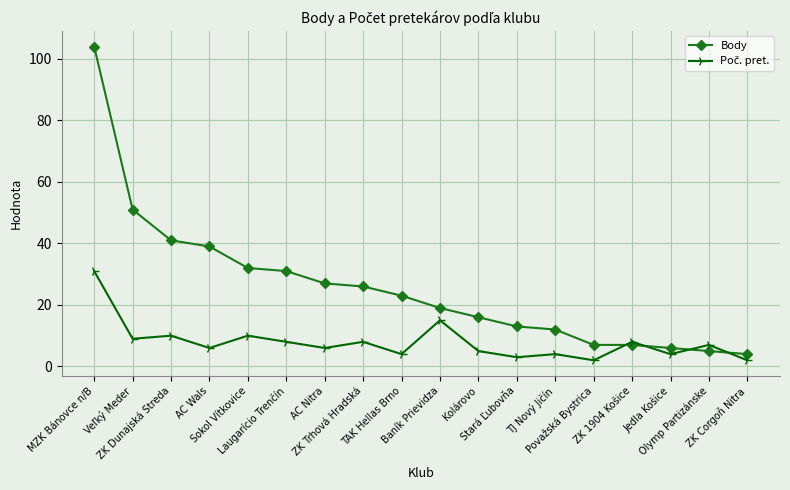

Which series has the largest range (max minus min)?

Body